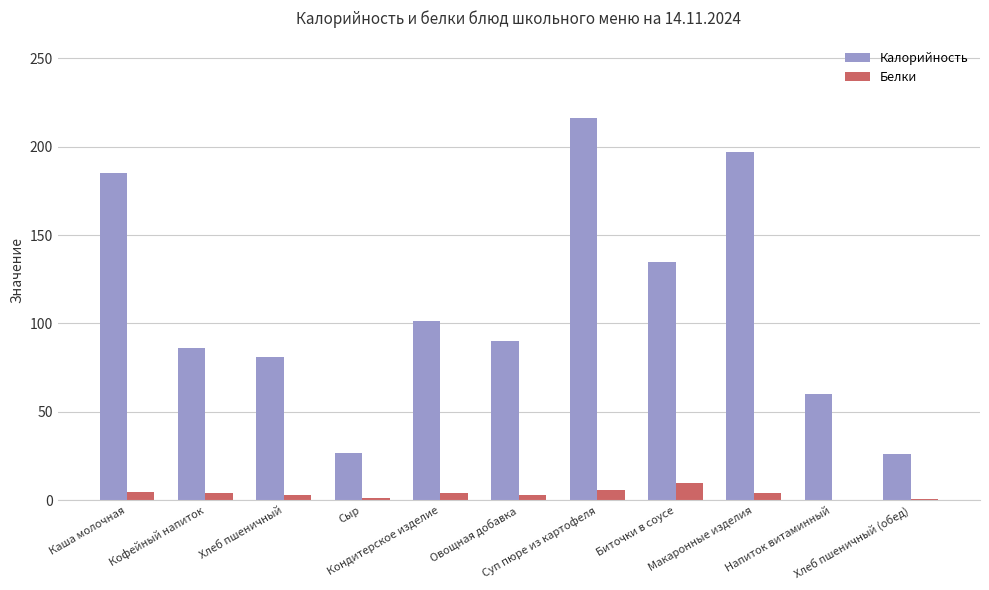

How many categories are shown in the chart?

11